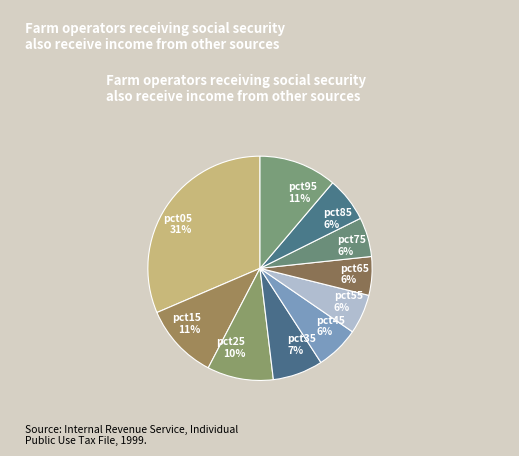

Which slice is the largest?

pct05